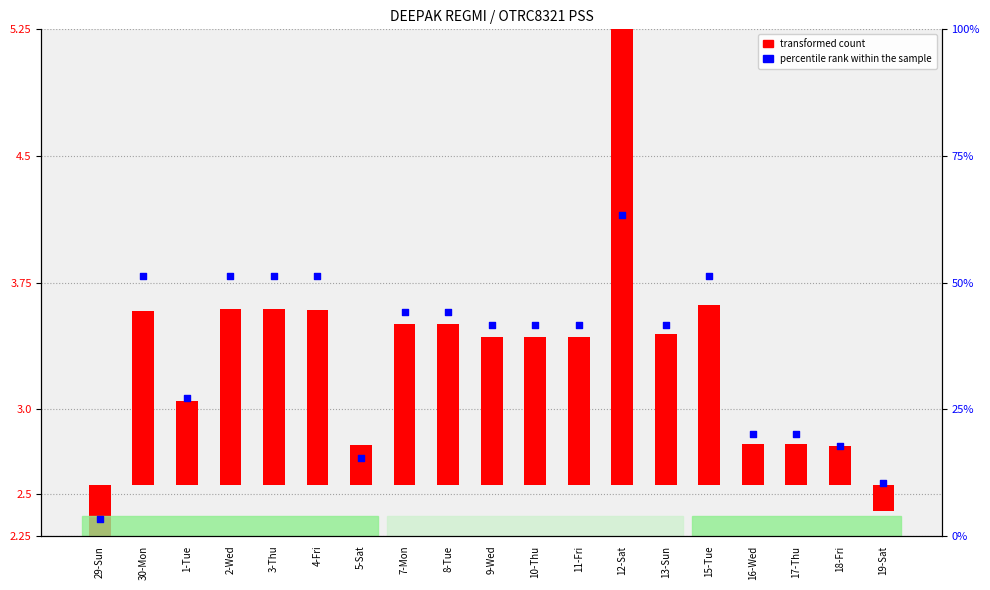

Which series contains the highest Y value?

percentile rank within the sample